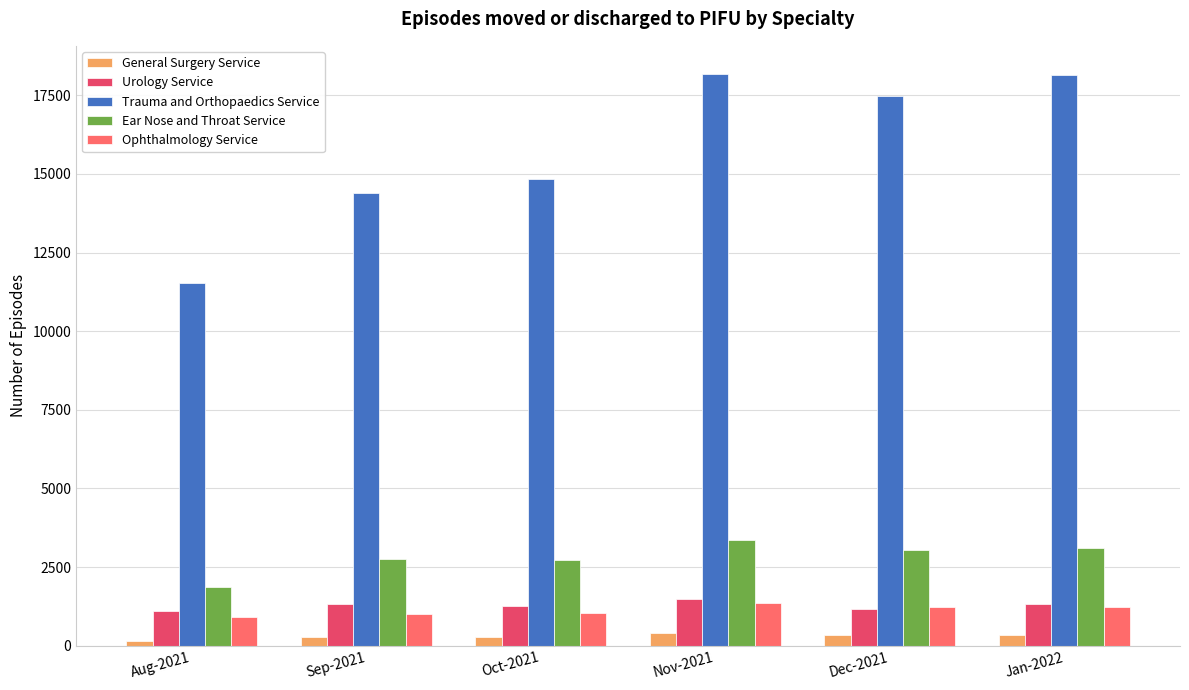

What is the total value across all series at Jan-2022?

24160